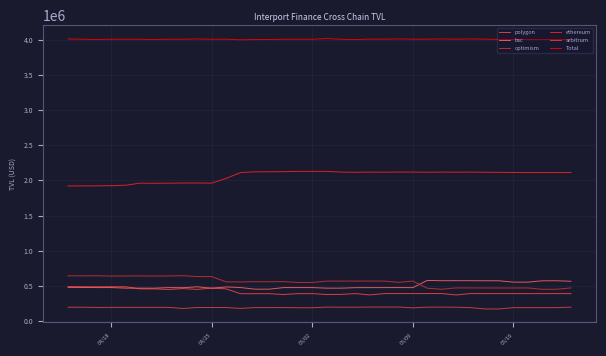

How many lines are shown in the chart?

6